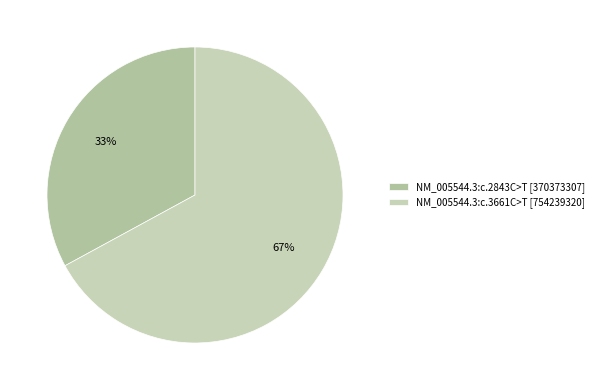

Count the number of slices in the pie.

2